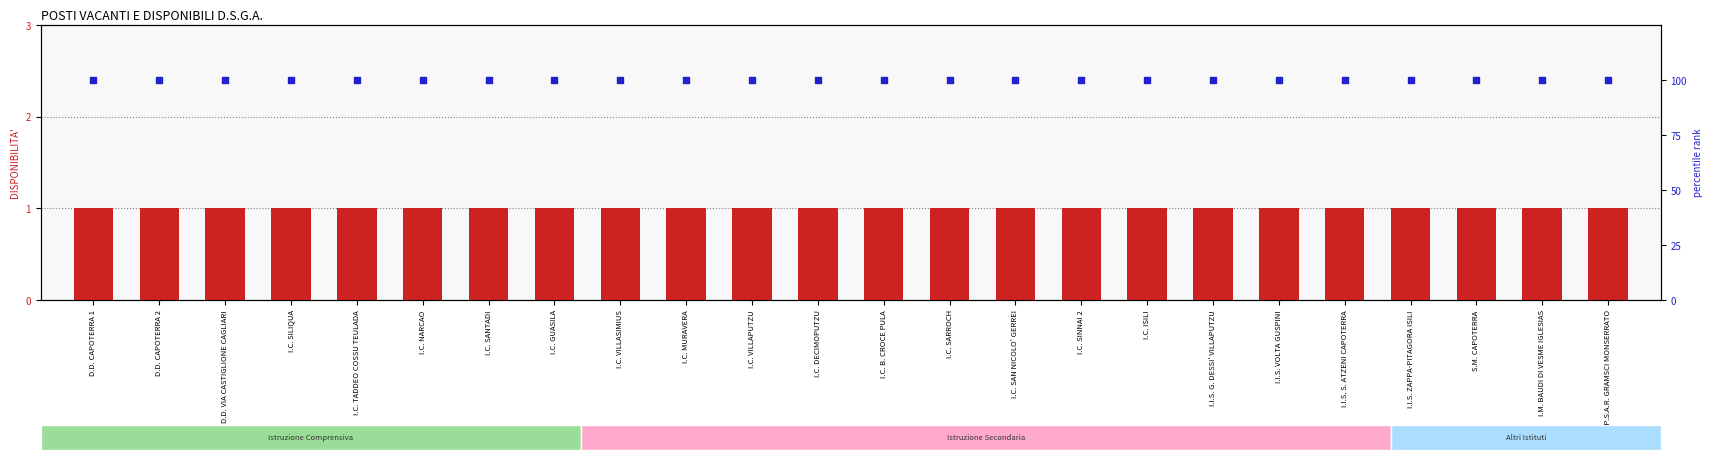

What is the total value across all series at S.M. CAPOTERRA?

101